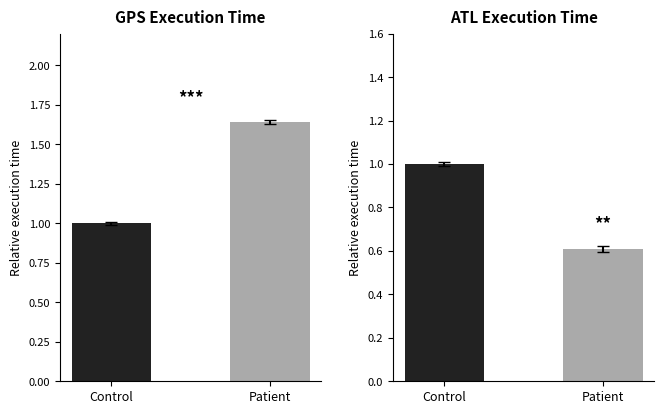

What is the value of the GPS Execution Time bar at the 2nd from the left?

1.6